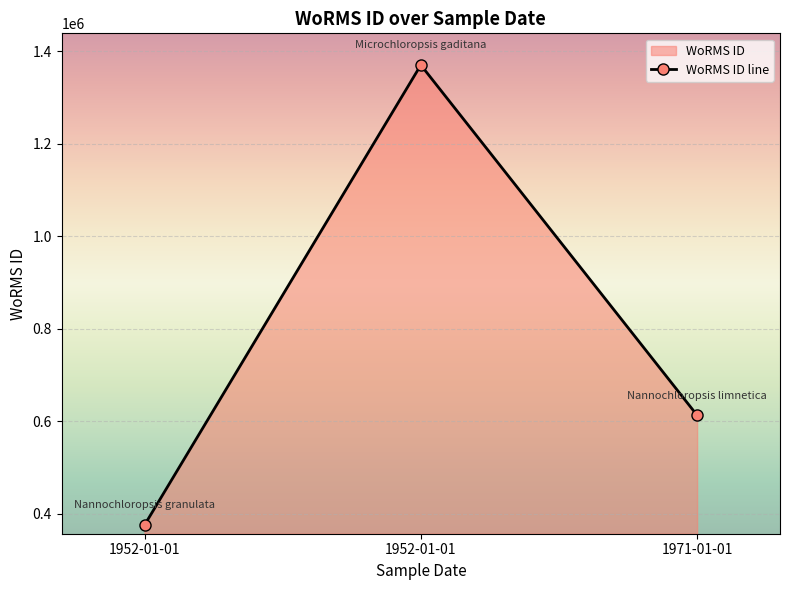

Which category has the lowest value across all series?

1952-01-01